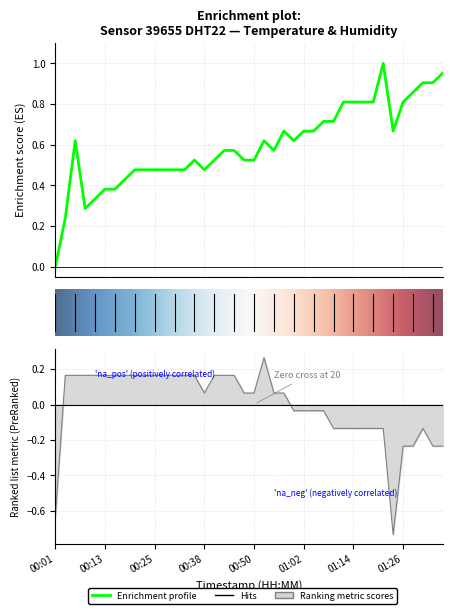

Is this an area chart (filled region under the line)?

No